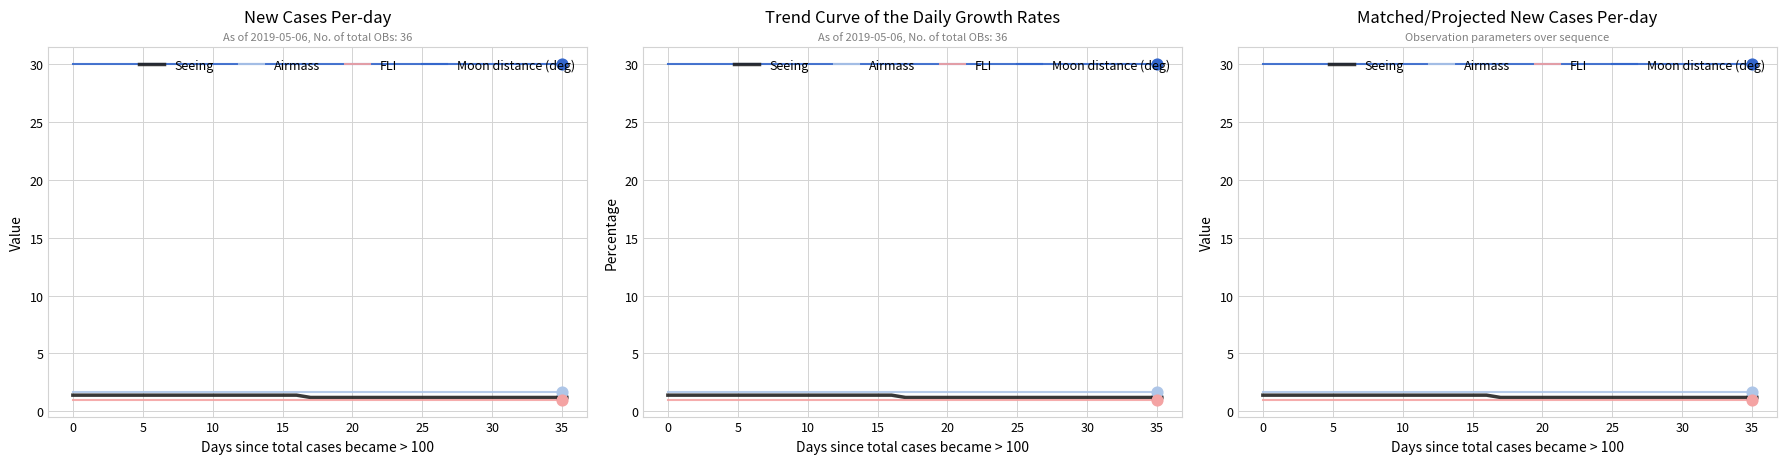

Which series has the widest spread of Y values?

Seeing